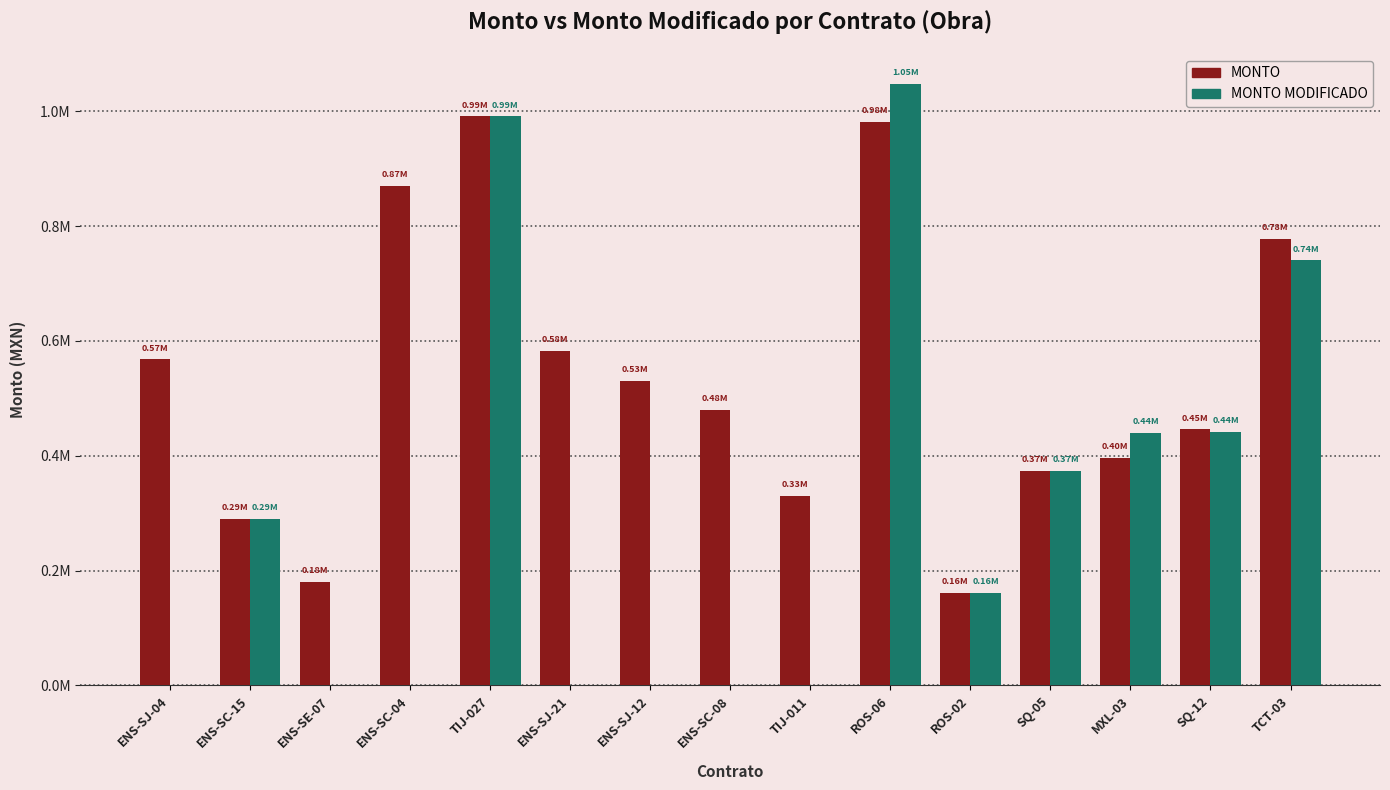

What is the label of the 2nd bar from the right?

SQ-12